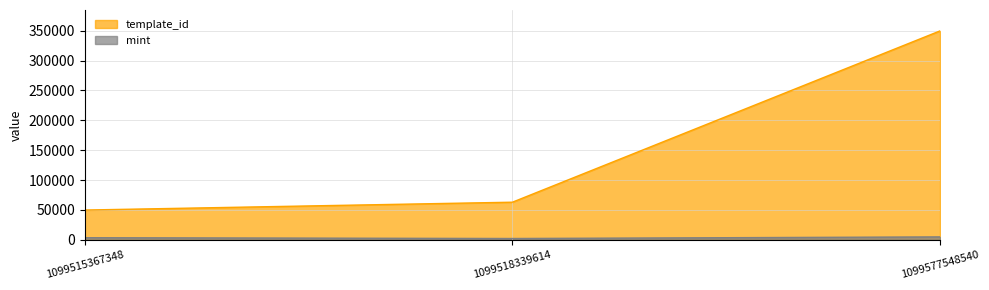

Which has a higher value, 1099577548540 or 1099518339614?

1099577548540